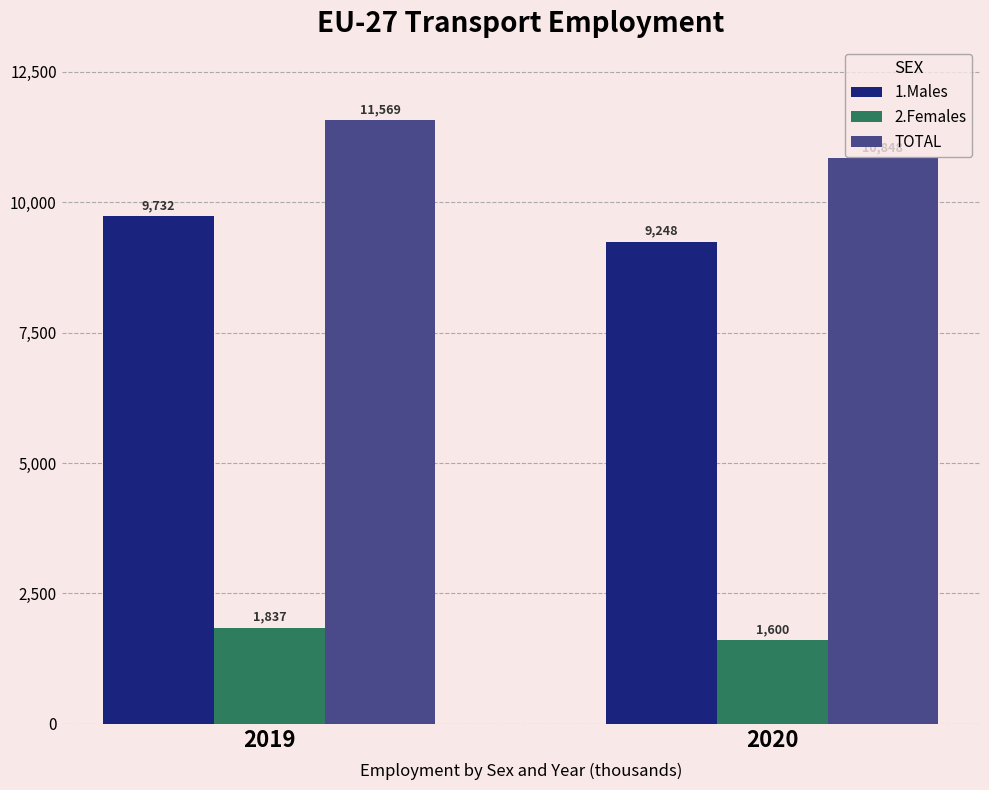

What is the highest value of the 1.Males series?

9732.2